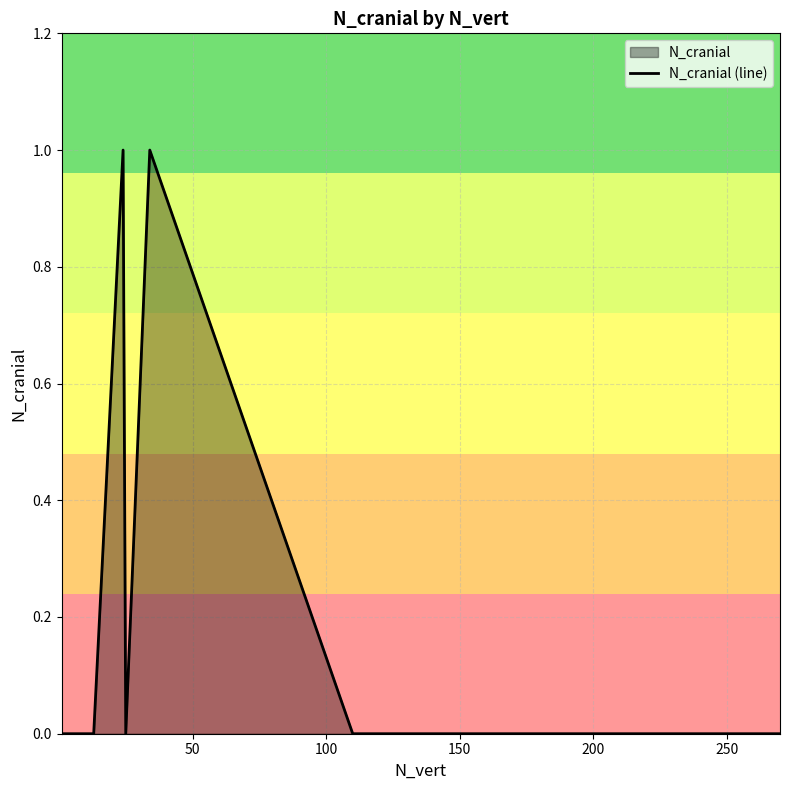

What is the maximum value shown in the chart?

1